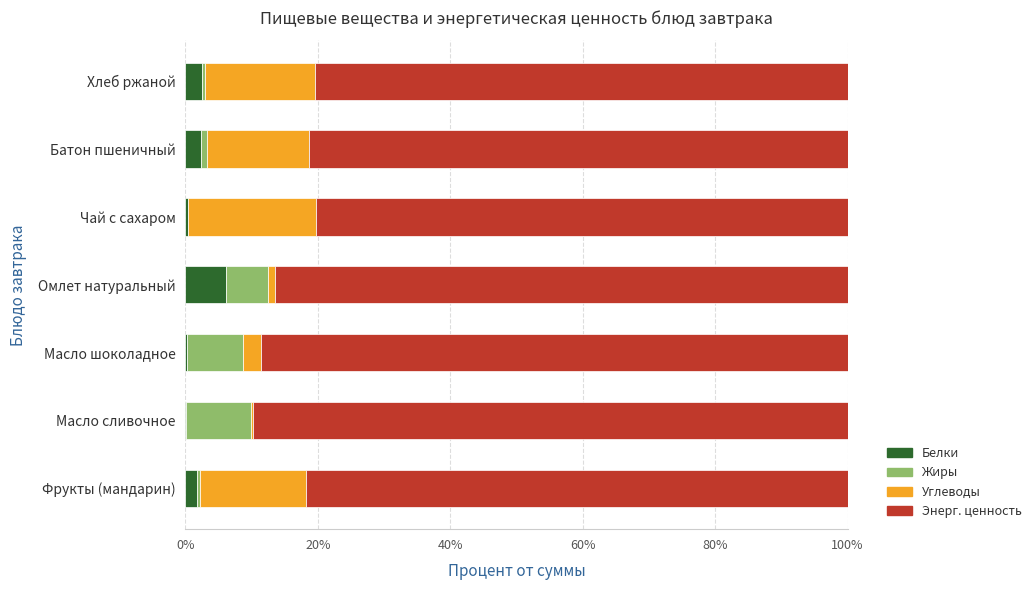

What is the value of the Энерг. ценность bar at the 7th from the left?

80.5